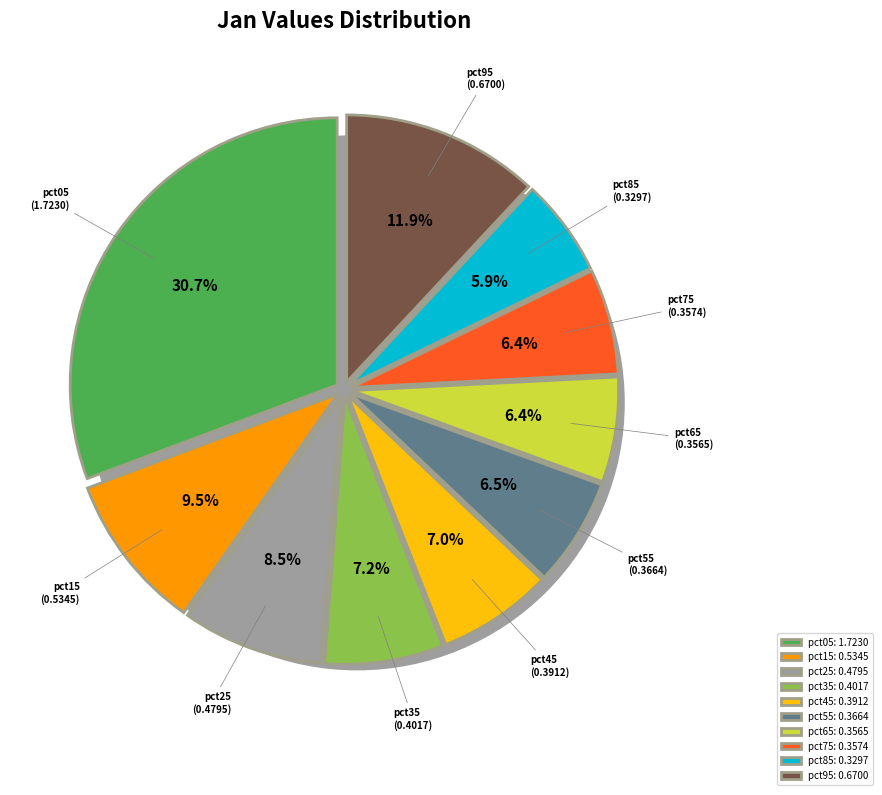

Is the sum of pct45 and pct35 greater than half?

No